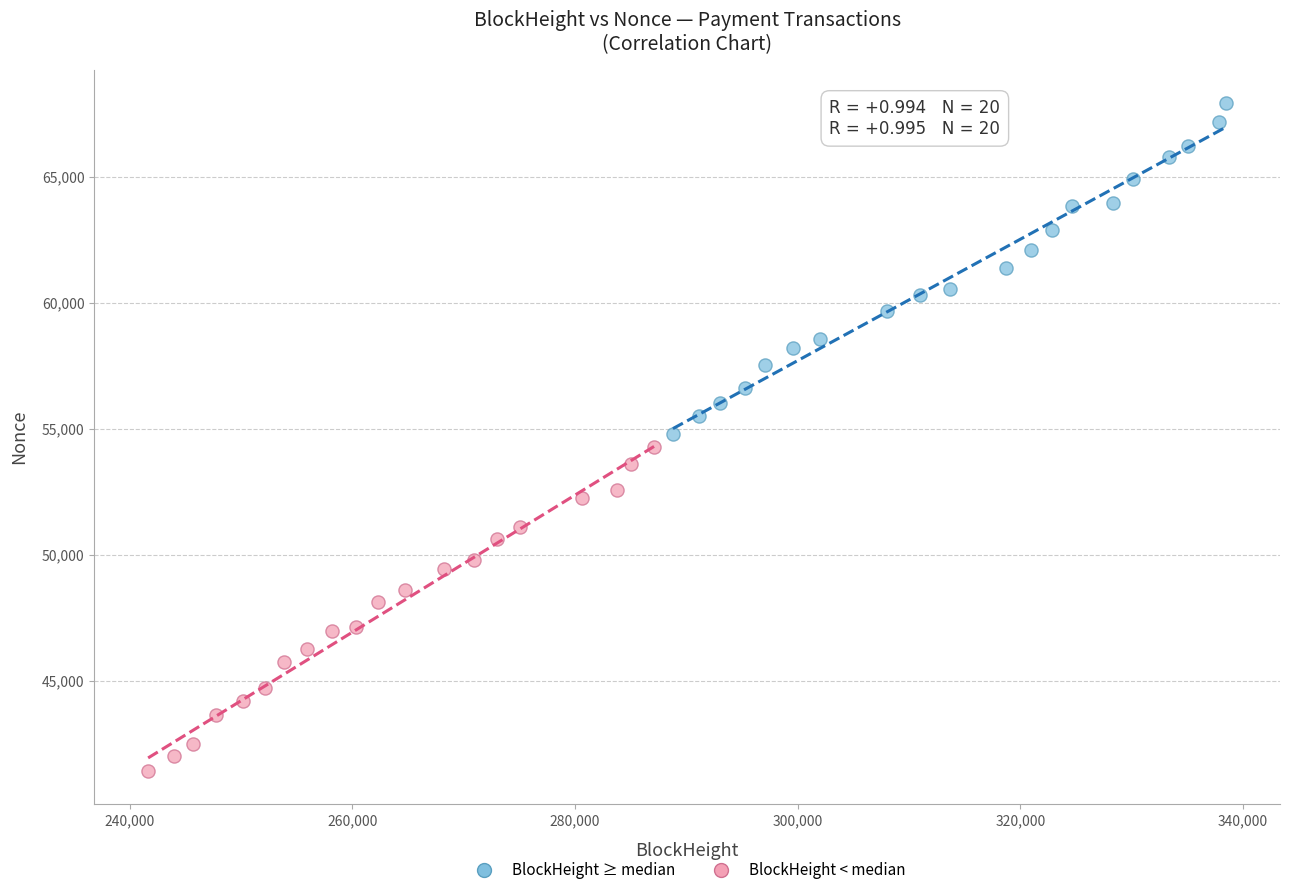

Which series contains the lowest Y value?

BlockHeight < median